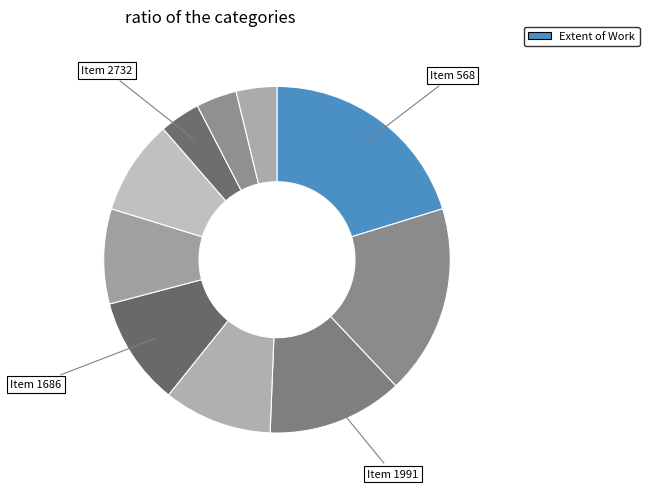

Count the number of slices in the pie.

10